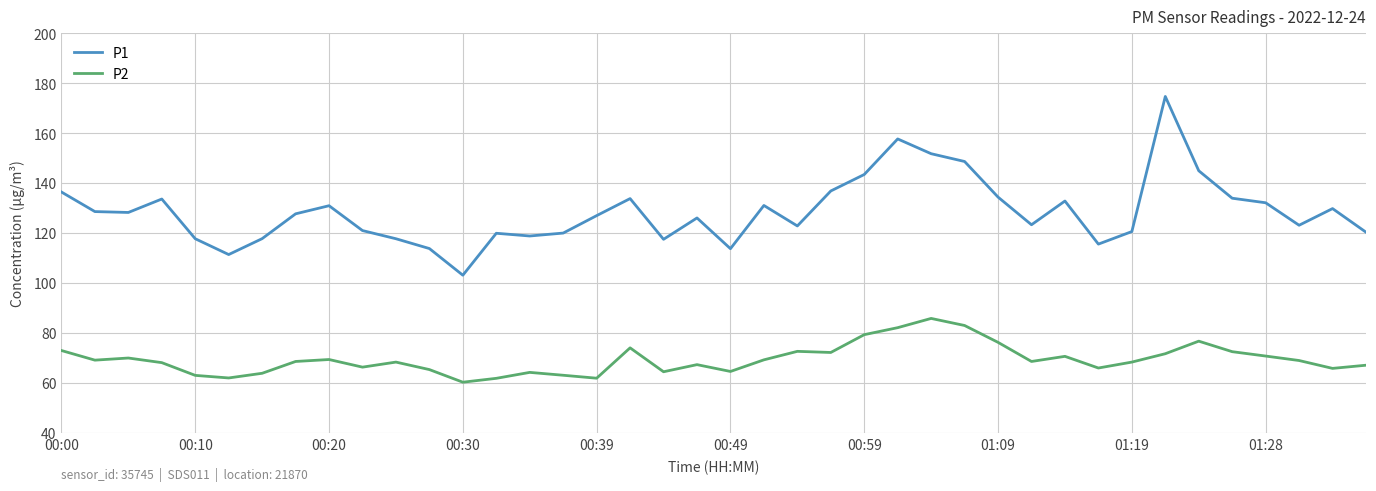

Which series has the largest total across all categories?

P1